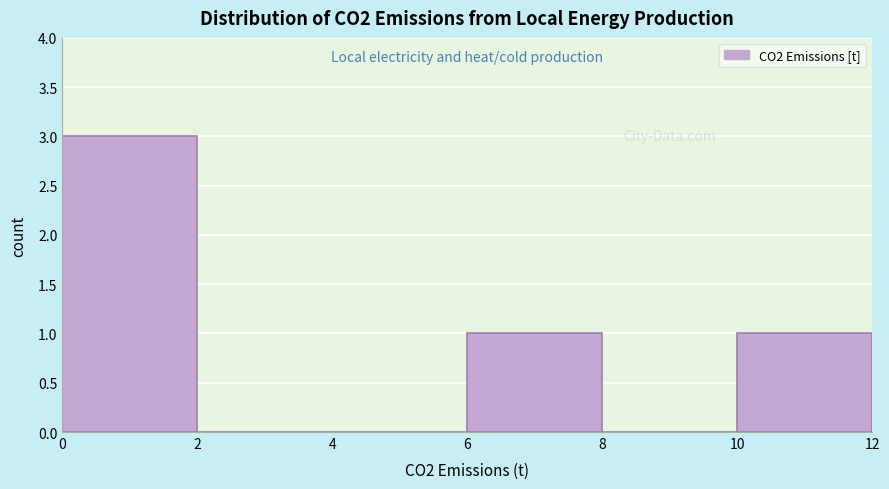

Reading left to right, list every bar in this chart as the range it spans on the x-axis followed by its height. The values are not printed on the chart, so give them approximately, as read against the axis.

0 to 2: 3
2 to 4: 0
4 to 6: 0
6 to 8: 1
8 to 10: 0
10 to 12: 1